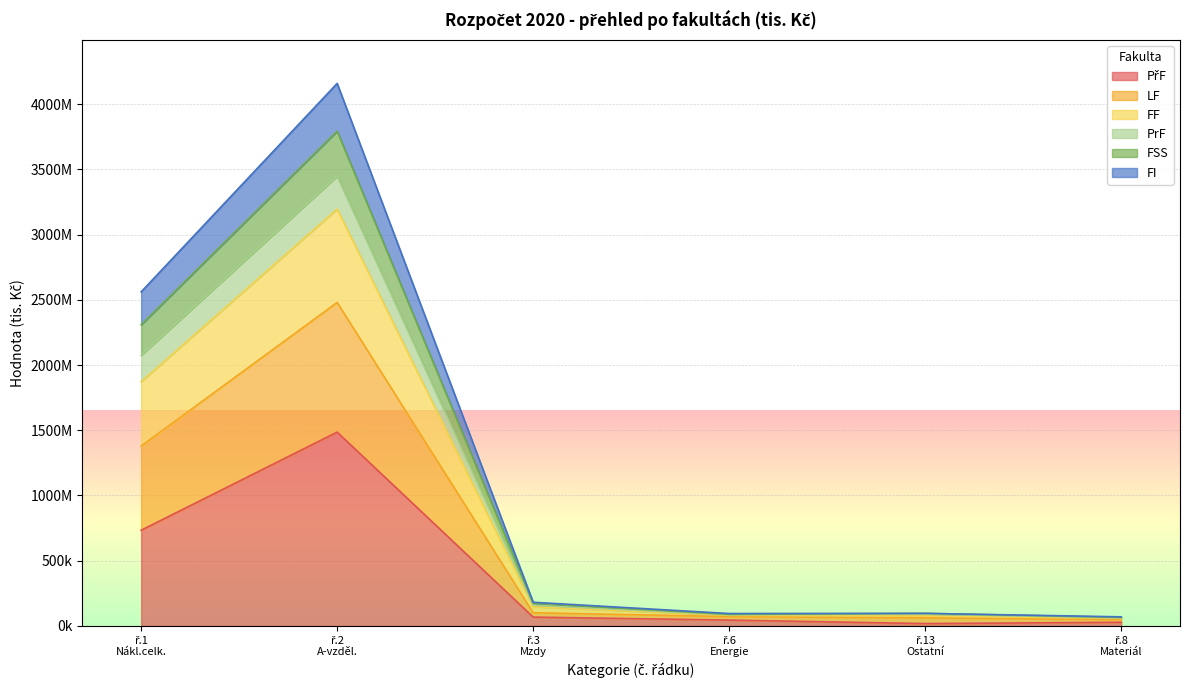

Is it true that LF equals 168091.7 at ř.6 Energie?

False